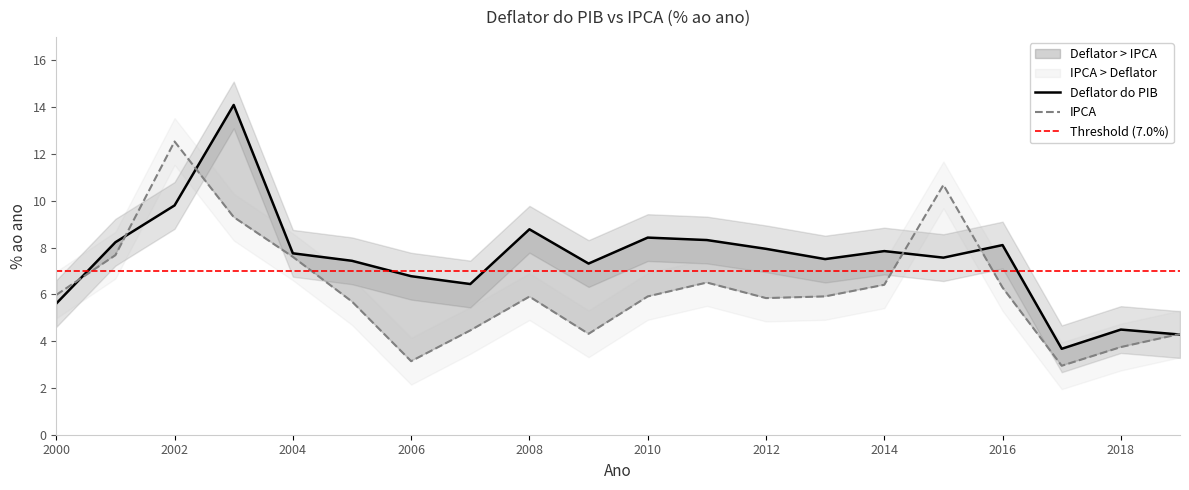

The IPCA series shows 5.9 at 2010. True or false?

True